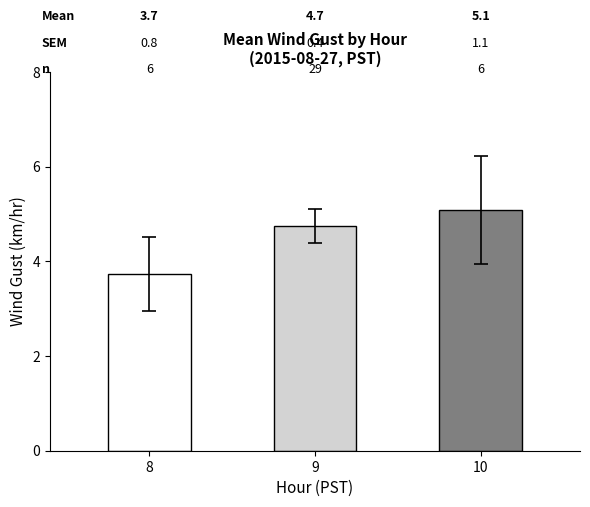

How many bars are there in total?

3